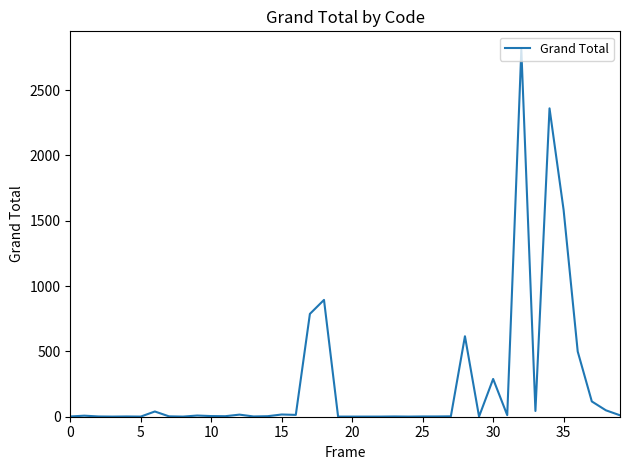

What is the difference between the maximum and minimum values?

2808